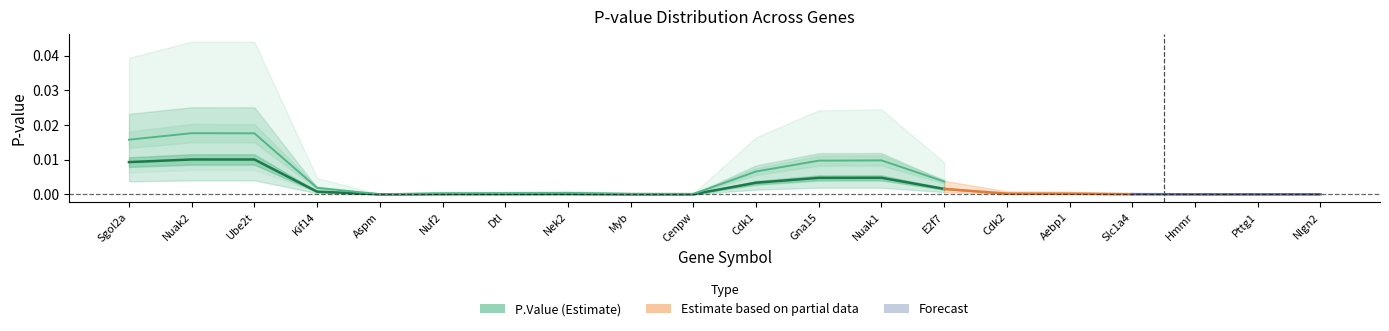

How many lines are shown in the chart?

2